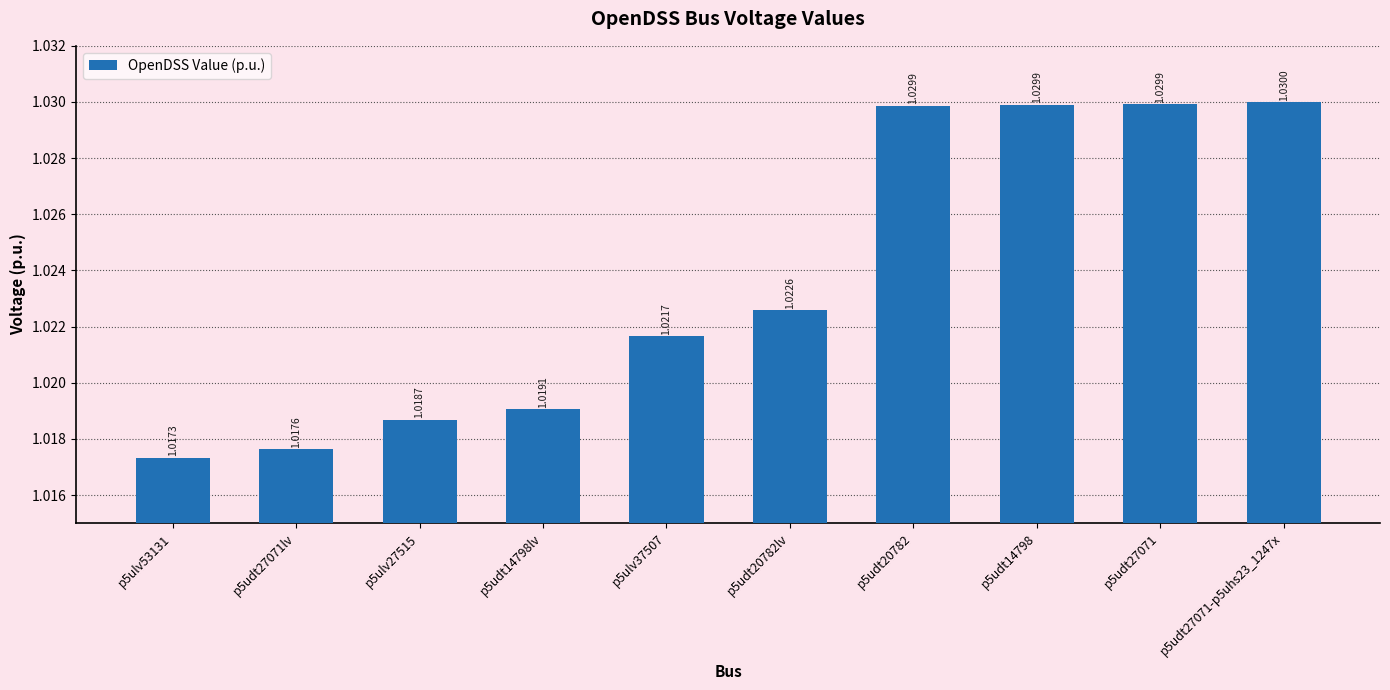

At which label is the value closest to 1?

p5ulv53131